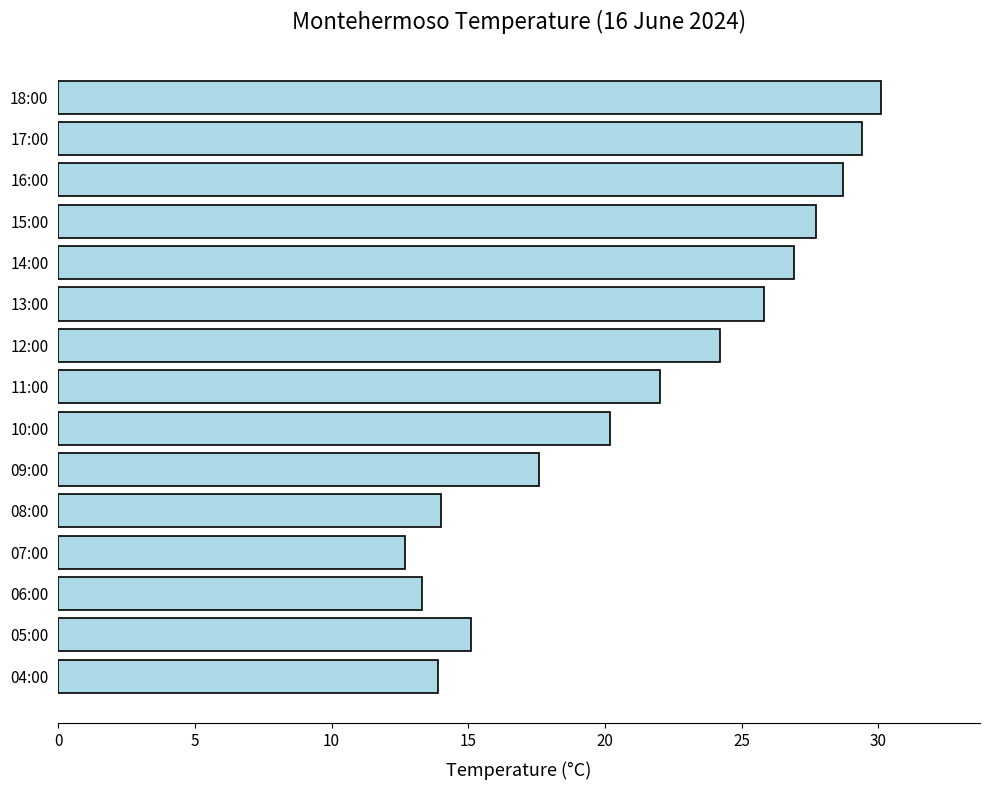

How many bars are there in total?

15